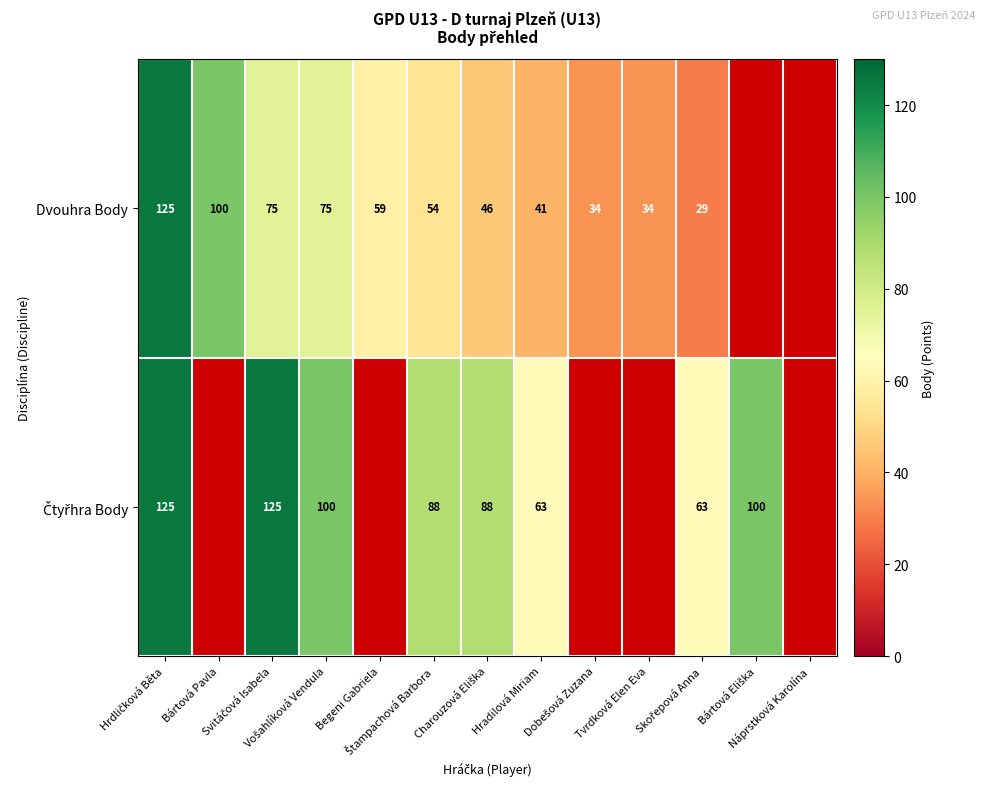

What is the total value across all series at Charouzová Eliška?

134.0